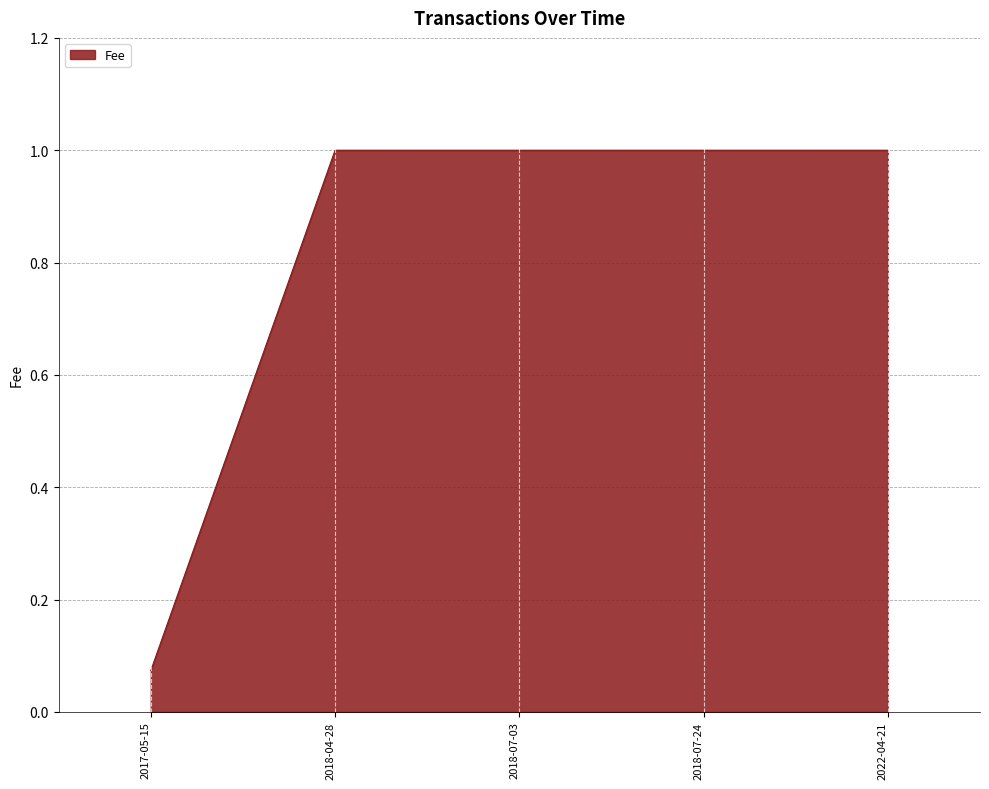

What position from the left is 2018-04-28?

2